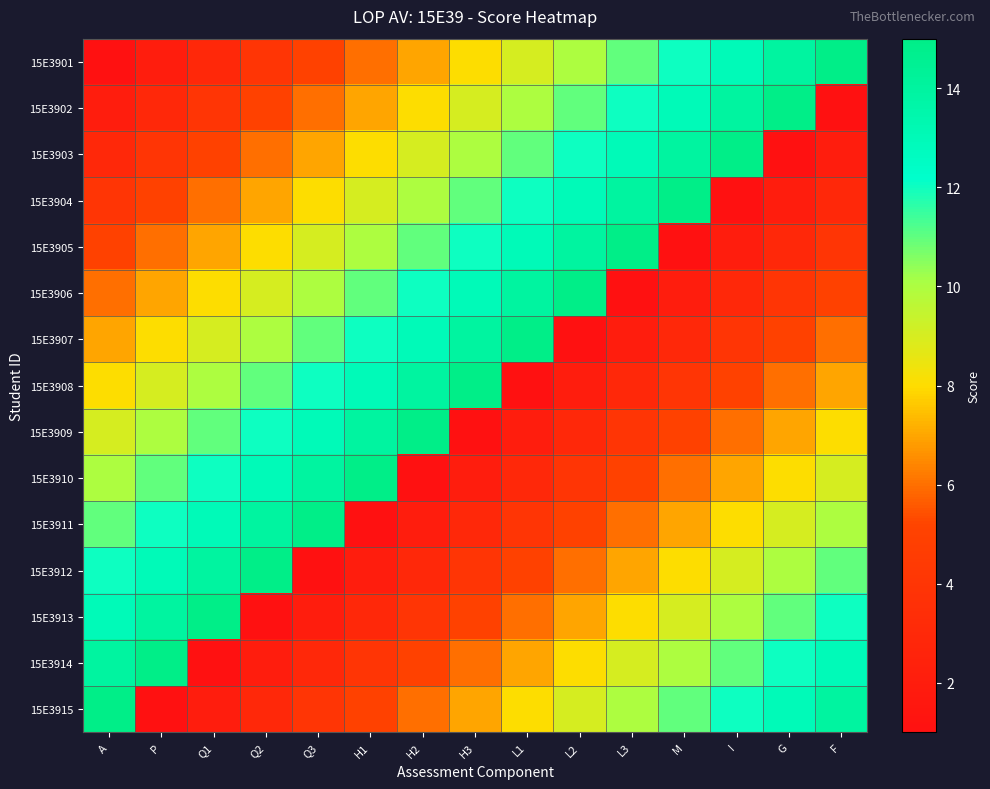

What is the maximum value shown in the chart?

15